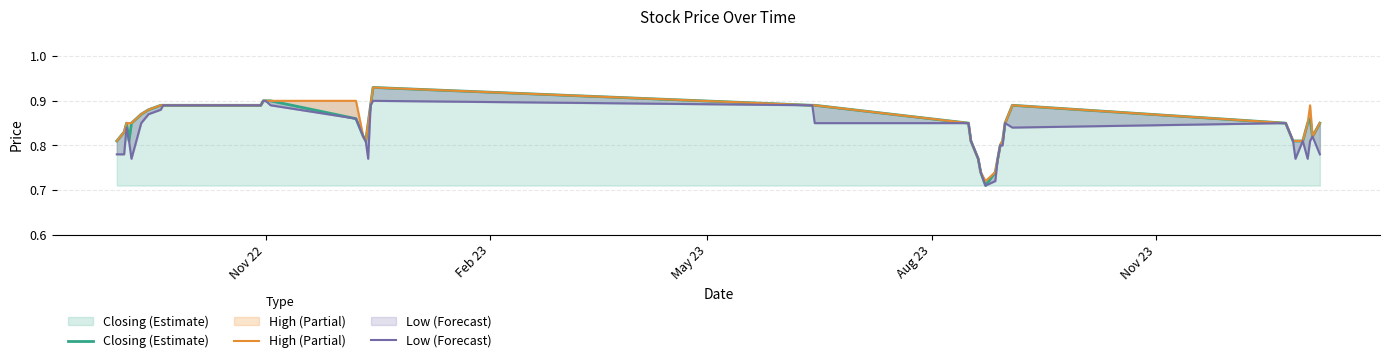

Reading left to right, what are all the values shown in this chart?

Closing (Estimate): 0.8	0.8	0.8	0.8	0.8	0.9	0.9	0.9	0.9	0.9	0.9	0.9	0.9	0.9	0.8	0.8	0.8	0.9	0.9	0.9	0.9	0.8	0.8	0.8	0.7	0.7	0.7	0.8	0.8	0.8	0.8	0.9	0.8	0.8	0.8	0.8	0.8	0.9	0.8	0.8
High (Partial): 0.8	0.8	0.8	0.8	0.8	0.9	0.9	0.9	0.9	0.9	0.9	0.9	0.9	0.9	0.8	0.8	0.8	0.9	0.9	0.9	0.9	0.8	0.8	0.8	0.7	0.7	0.7	0.8	0.8	0.8	0.8	0.9	0.8	0.8	0.8	0.8	0.8	0.9	0.8	0.8
Low (Forecast): 0.8	0.8	0.8	0.8	0.8	0.8	0.9	0.9	0.9	0.9	0.9	0.9	0.9	0.9	0.8	0.8	0.8	0.9	0.9	0.9	0.8	0.8	0.8	0.8	0.7	0.7	0.7	0.8	0.8	0.8	0.8	0.8	0.8	0.8	0.8	0.8	0.8	0.8	0.8	0.8